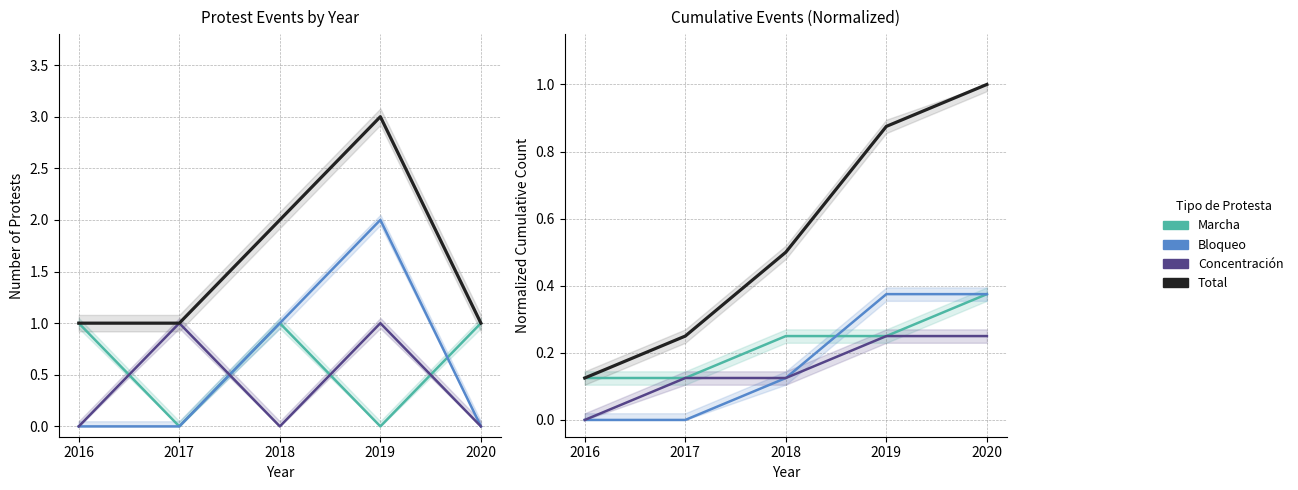

Rank the categories by Concentración value from lowest to highest.

2016, 2017, 2018, 2019, 2020